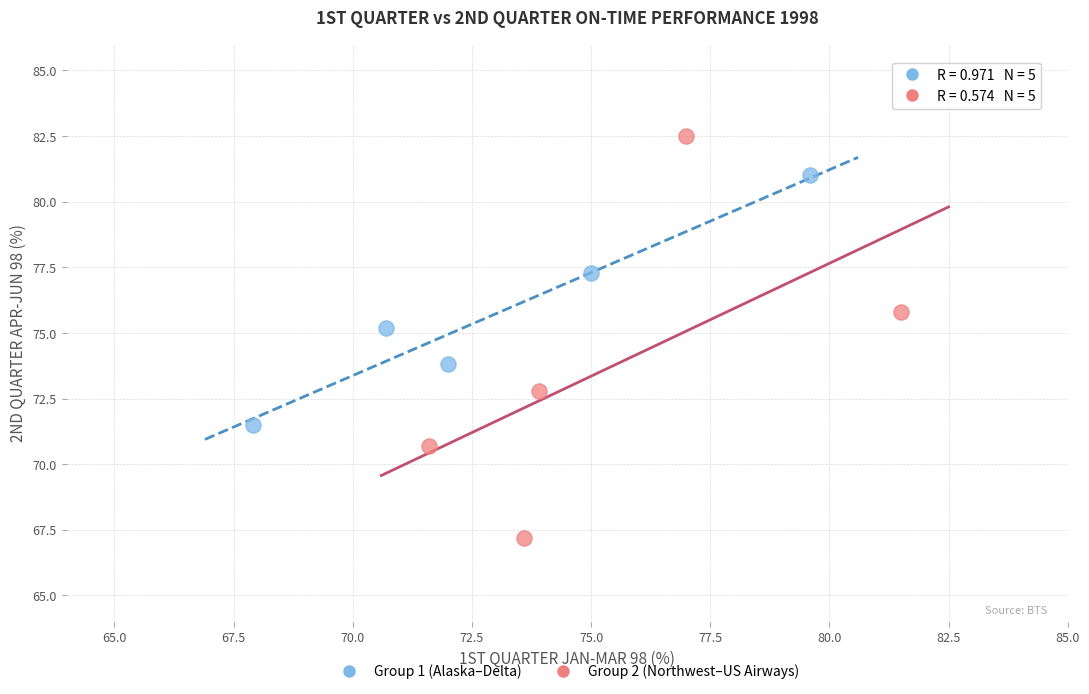

Which series reaches the minimum Y coordinate?

Group 2 (Northwest–US Airways)